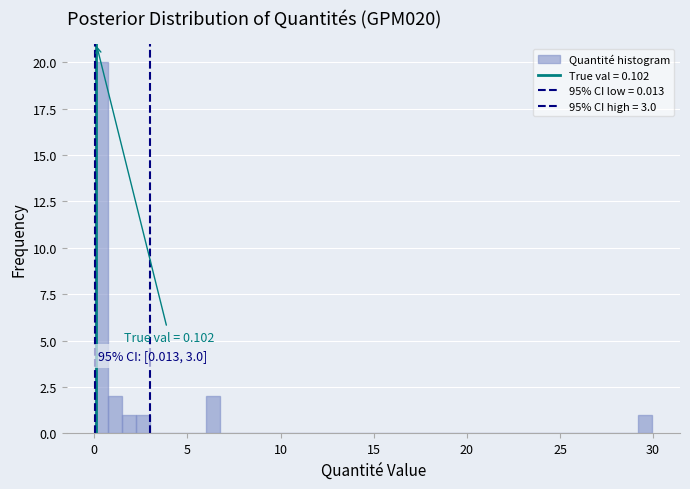

Around what value on the x-axis is the tallest bar? Give the approximate position of its centre, as read against the axis.

0.5